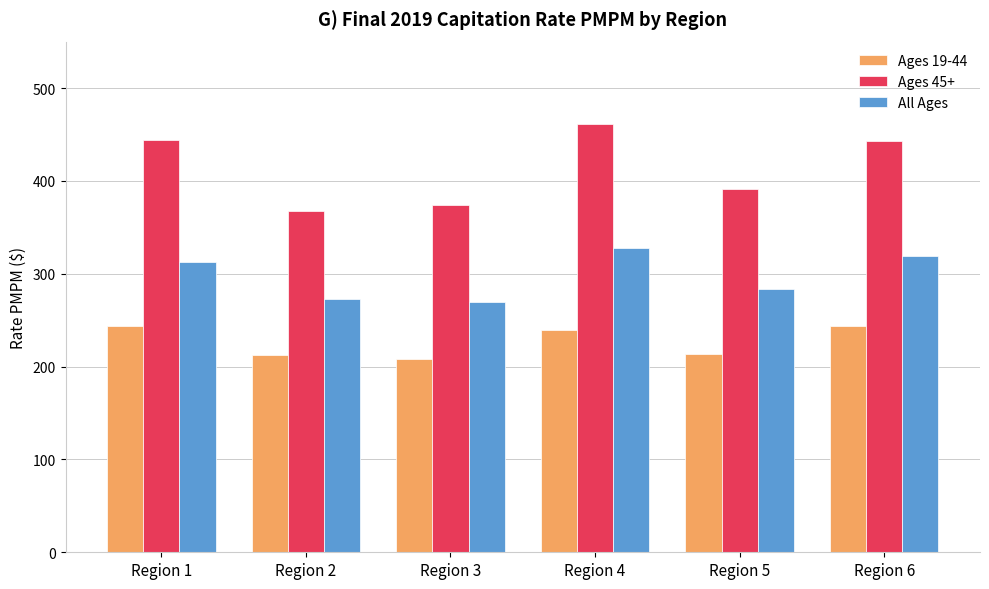

What is the minimum value for Ages 45+?

367.1